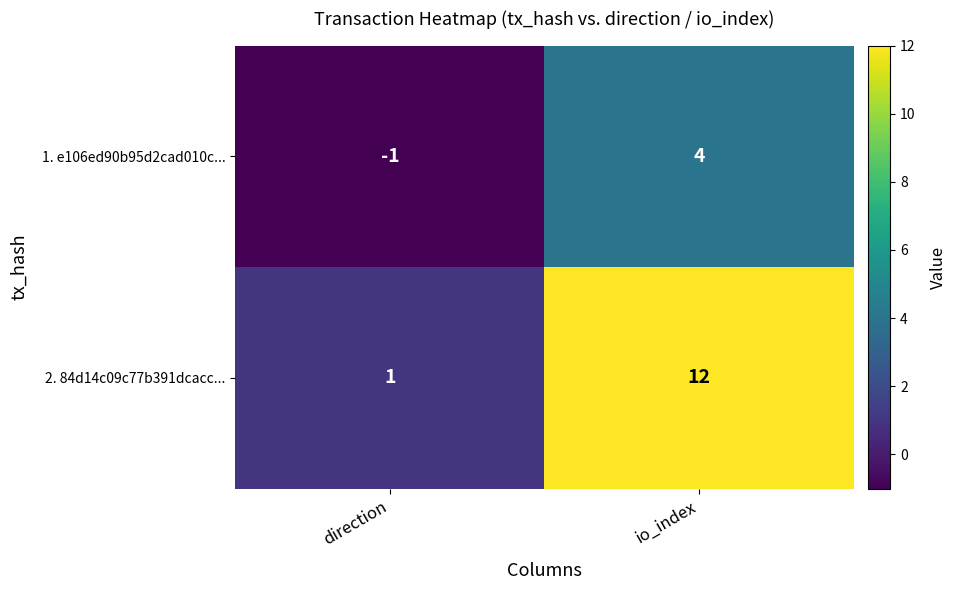

Is it true that 2. 84d14c09c77b391dcacc... equals 19 at io_index?

False